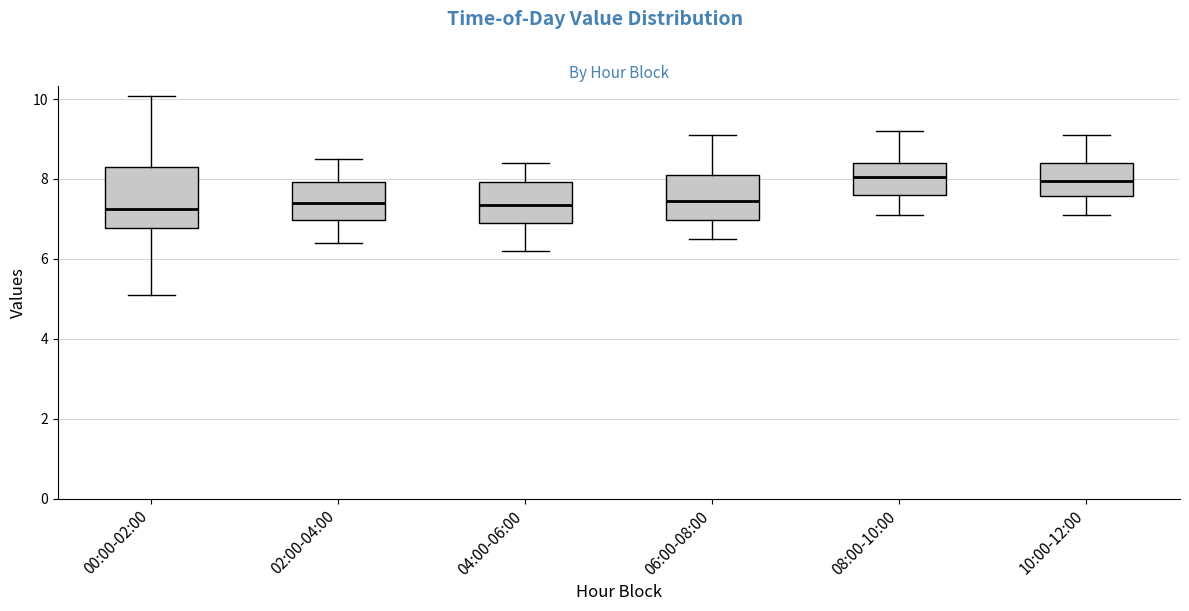

Which box is the tallest, from its lower edge to its upper edge?

00:00-02:00